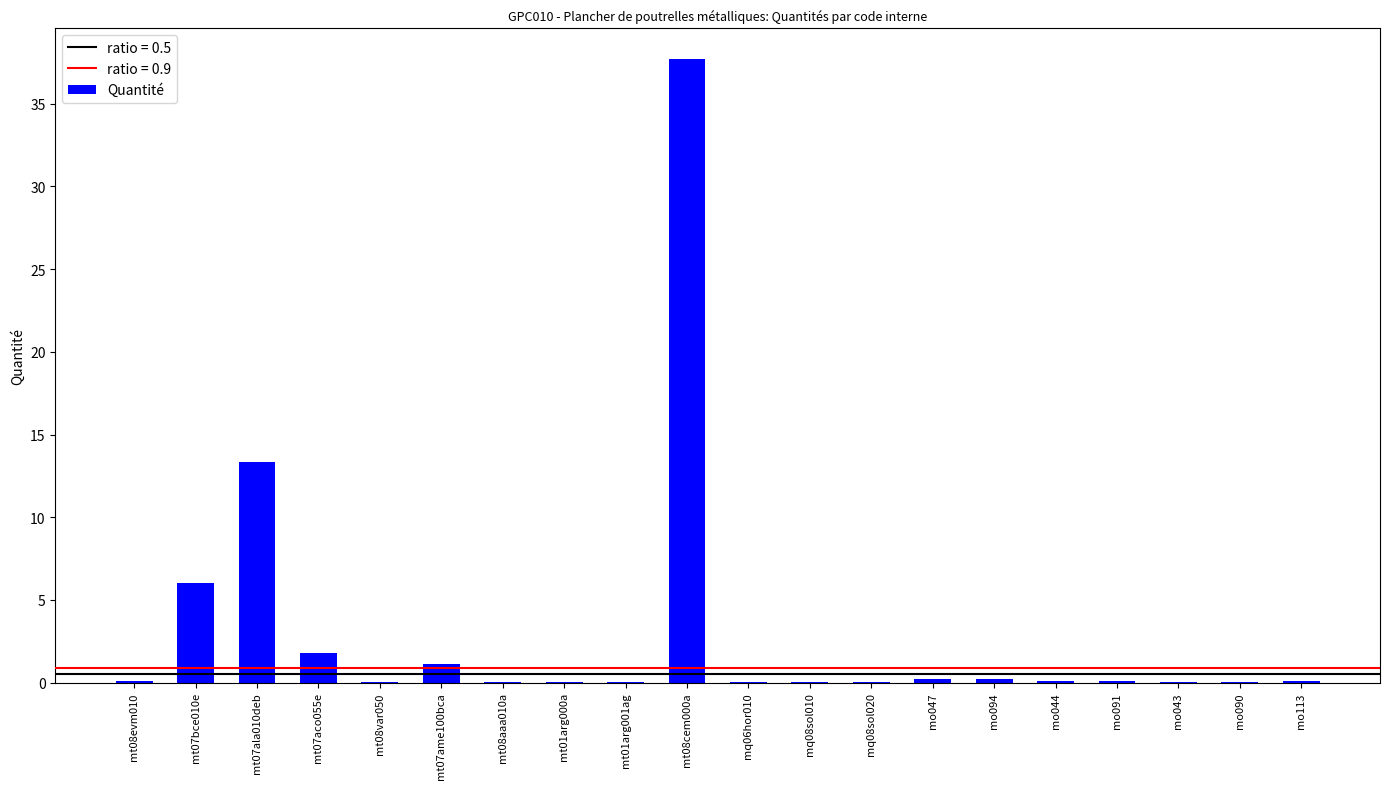

Are the bars grouped side by side (vs. stacked)?

No